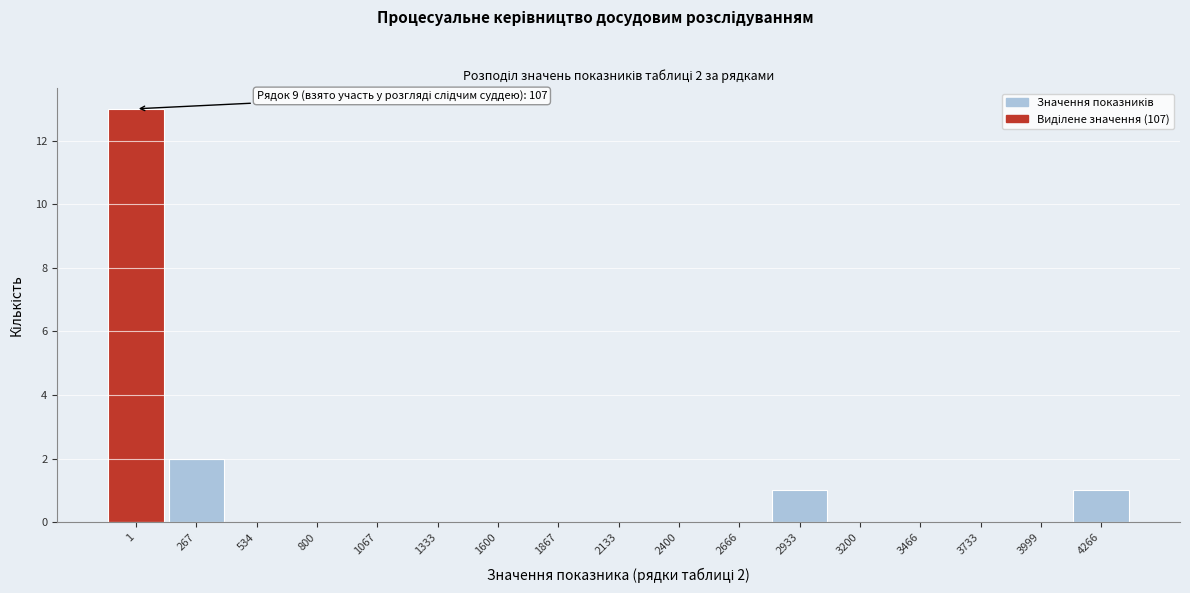

Reading left to right, what are all the values shown in this chart?

1=13	267=2	534=0	800=0	1067=0	1333=0	1600=0	1867=0	2133=0	2400=0	2666=0	2933=1	3200=0	3466=0	3733=0	3999=0	4266=1